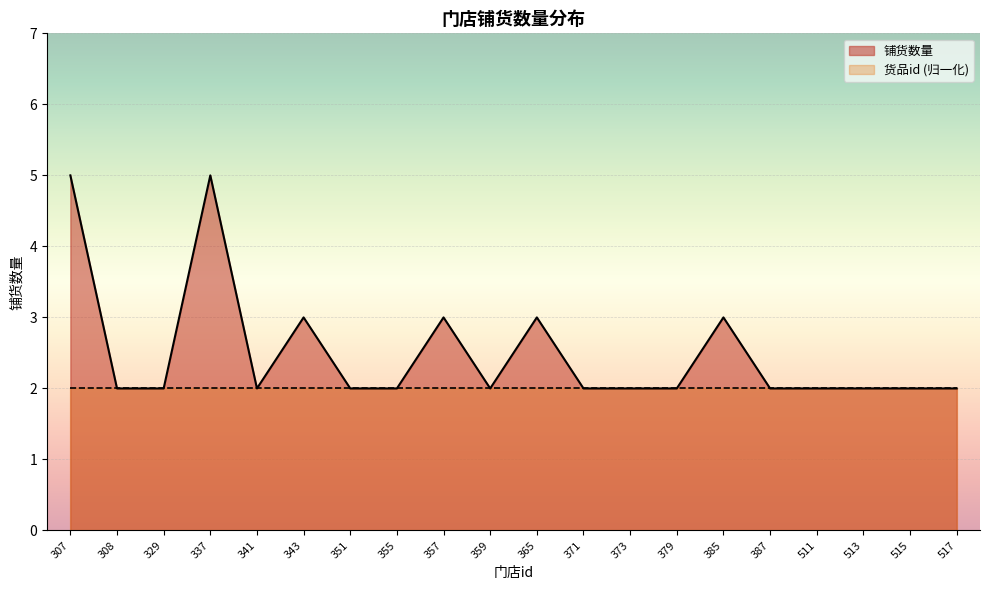

What is the maximum value shown in the chart?

5